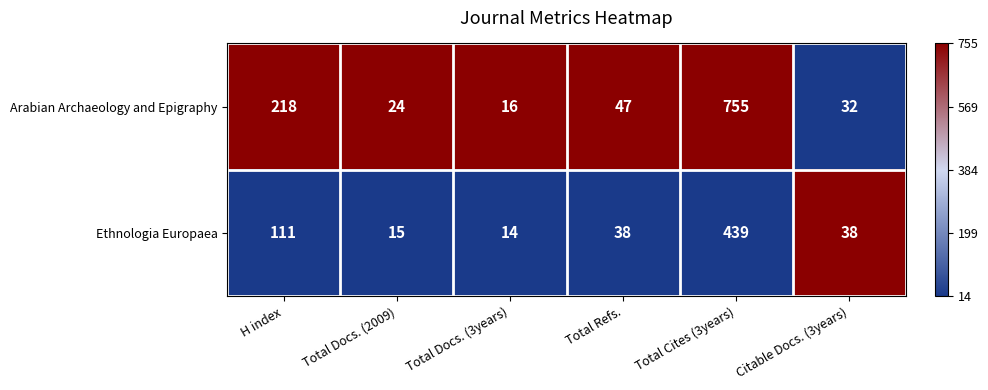

What is the spread (max minus min) of values at Total Docs. (2009)?

9